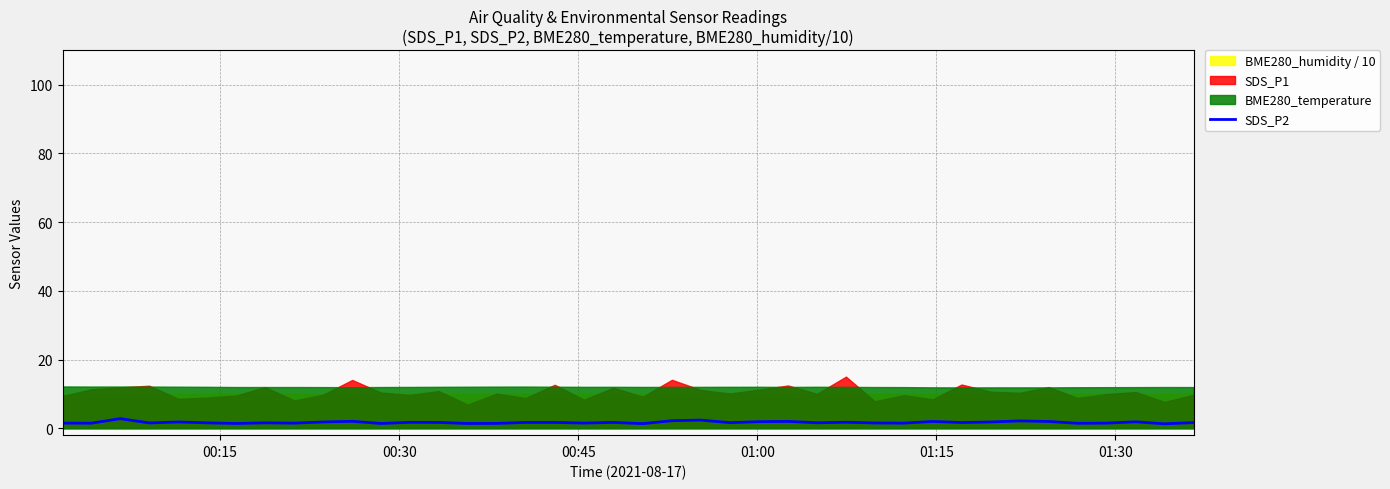

Does the chart display data point markers on the line(s)?

No